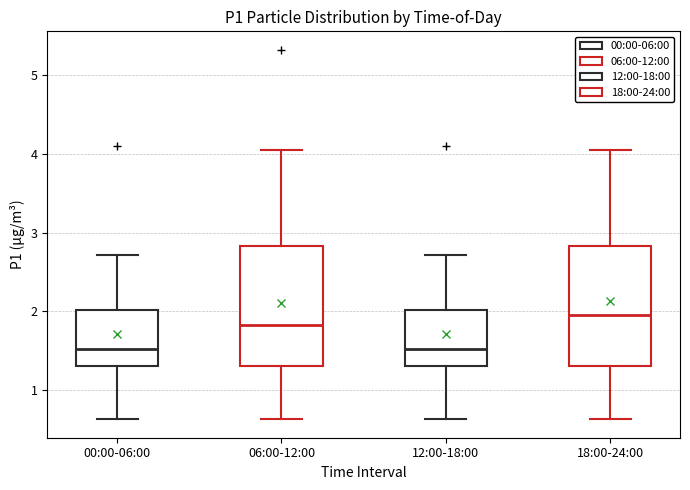

Reading left to right, transcribe this box plot: for each box, give where its median line is, the range the box spans, and where its two whiskers end, as read against the y-axis. The values are not printed on the chart, so give them approximately, as read against the axis.

00:00-06:00: median 1.5, box 1.3 to 2.0, whiskers 0.6 to 2.7
06:00-12:00: median 1.8, box 1.3 to 2.8, whiskers 0.6 to 4.1
12:00-18:00: median 1.5, box 1.3 to 2.0, whiskers 0.6 to 2.7
18:00-24:00: median 2.0, box 1.3 to 2.8, whiskers 0.6 to 4.1